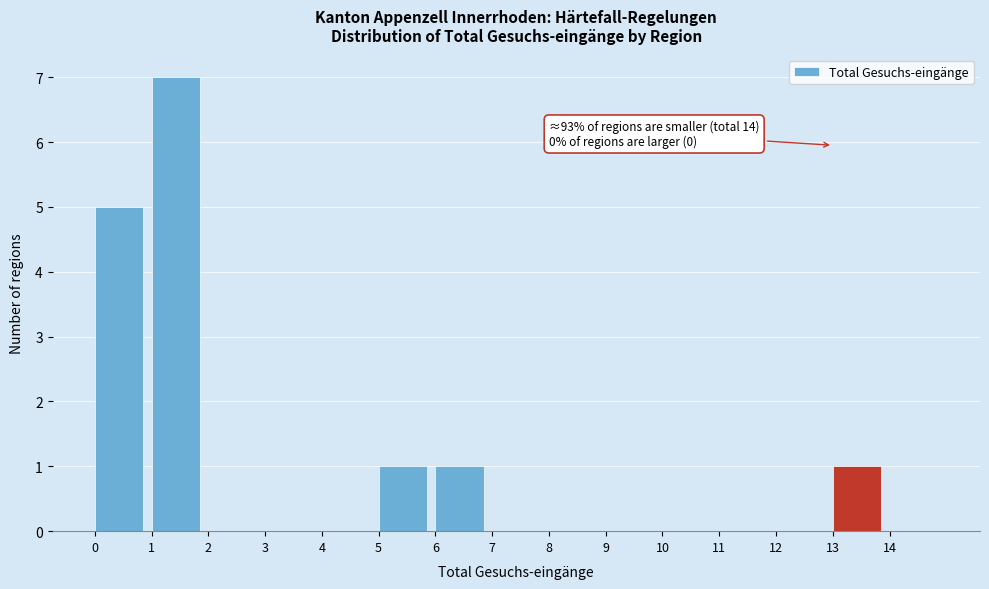

Over which range of the x-axis is the bar tallest?

1 to 2